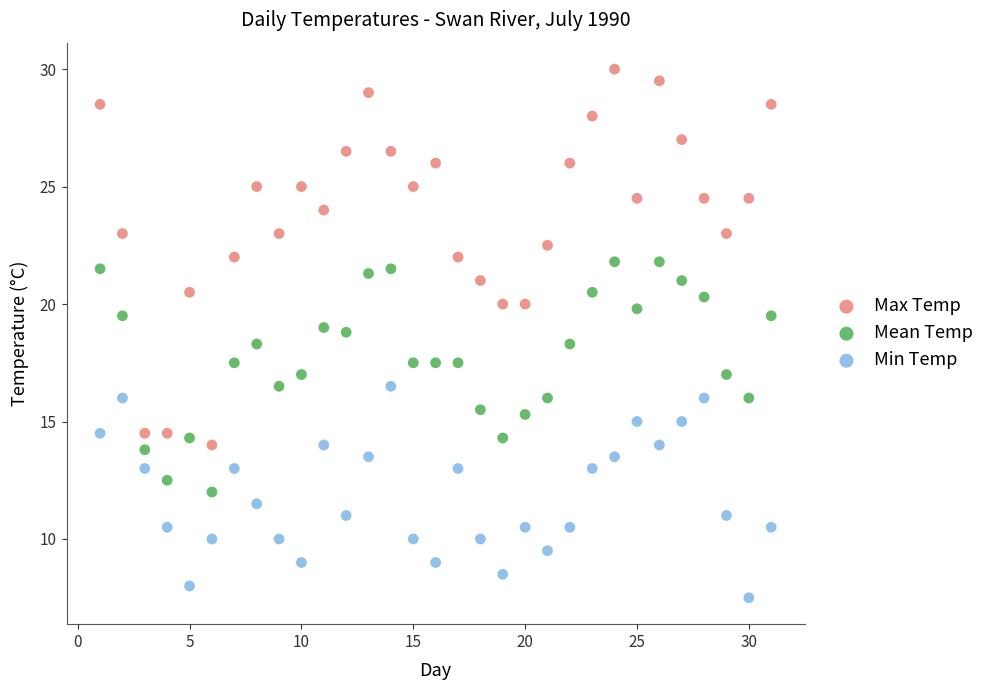

Which series has the largest Y range (max minus min)?

Max Temp